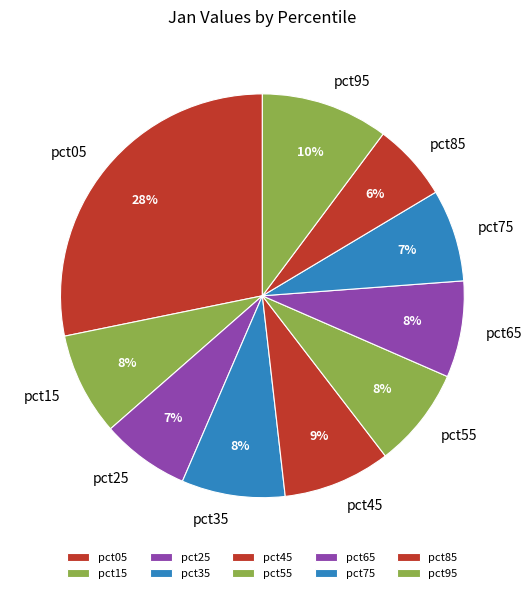

How many segments does this pie chart have?

10